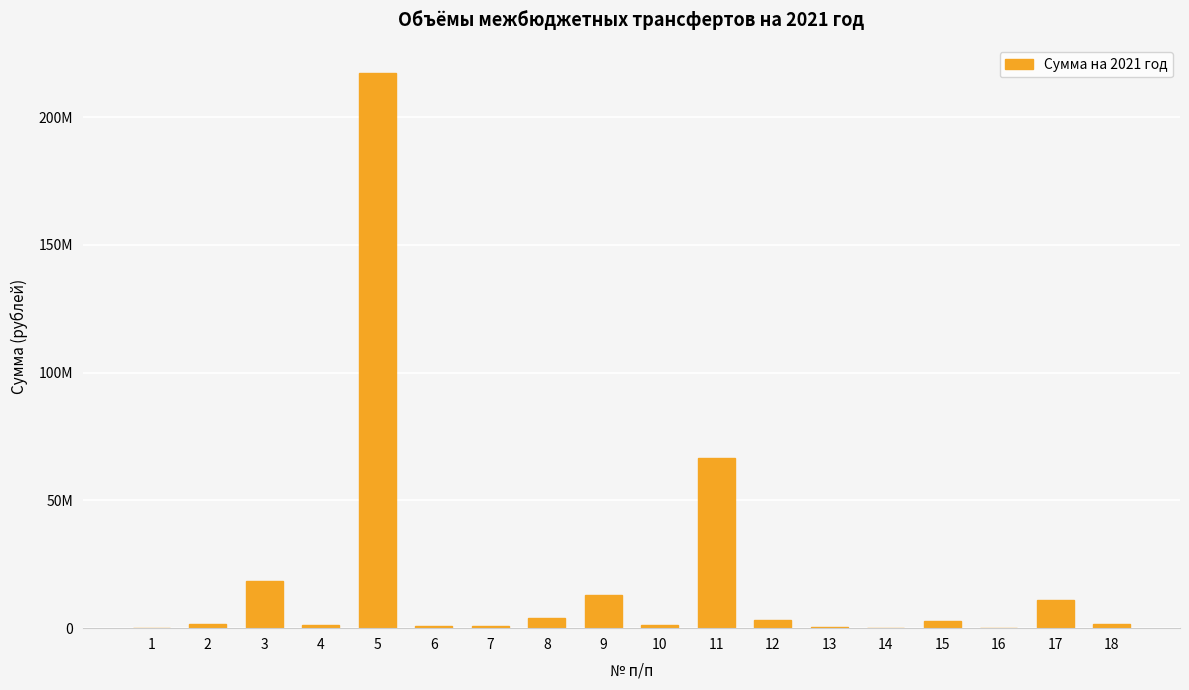

What is the maximum value shown in the chart?

217192772.0